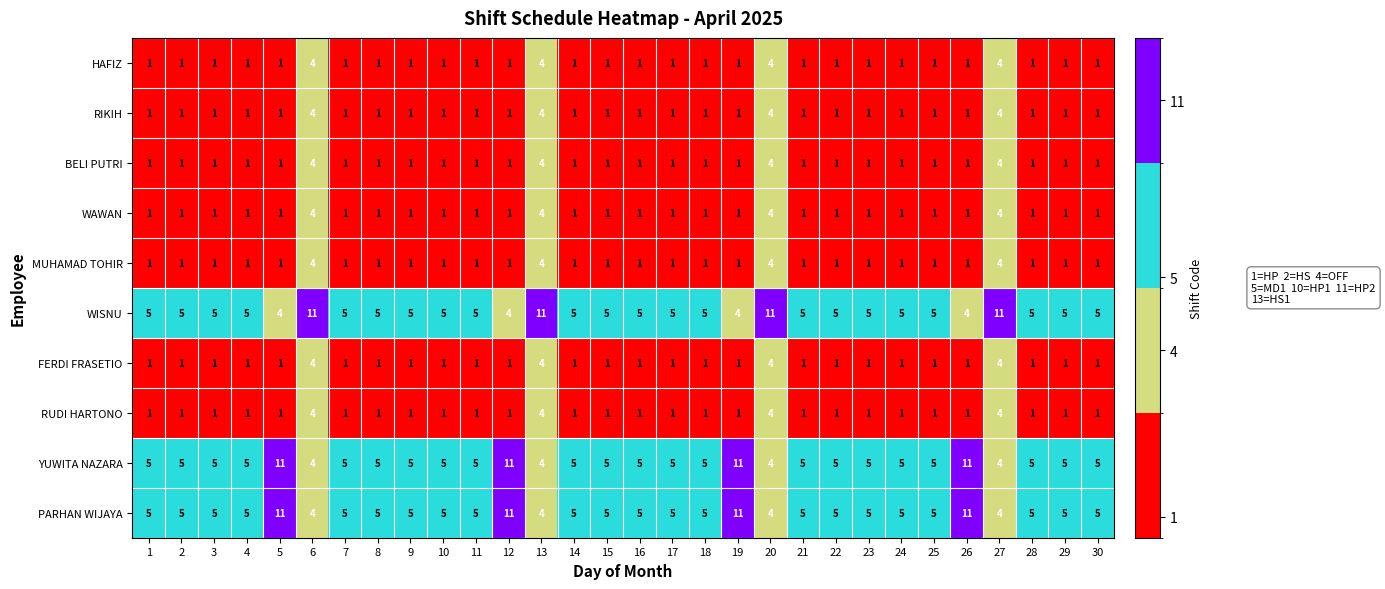

What is the highest value of the BELI PUTRI series?

4